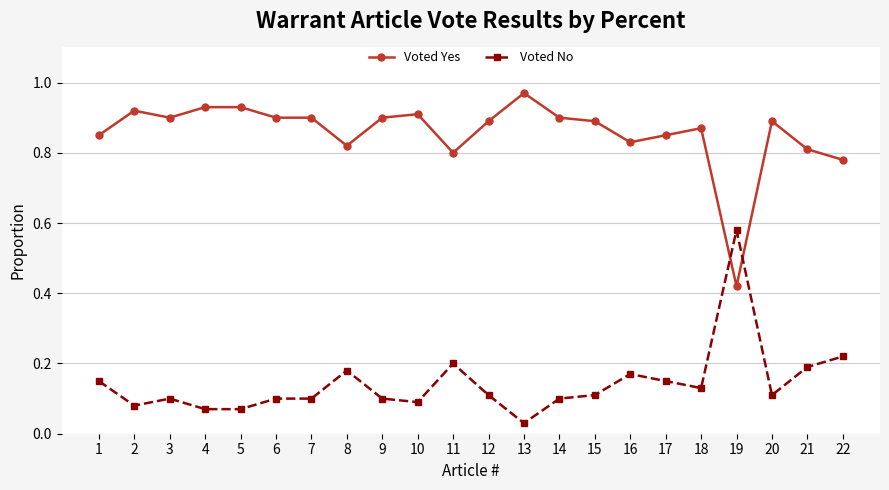

Which series has the largest total across all categories?

Voted Yes